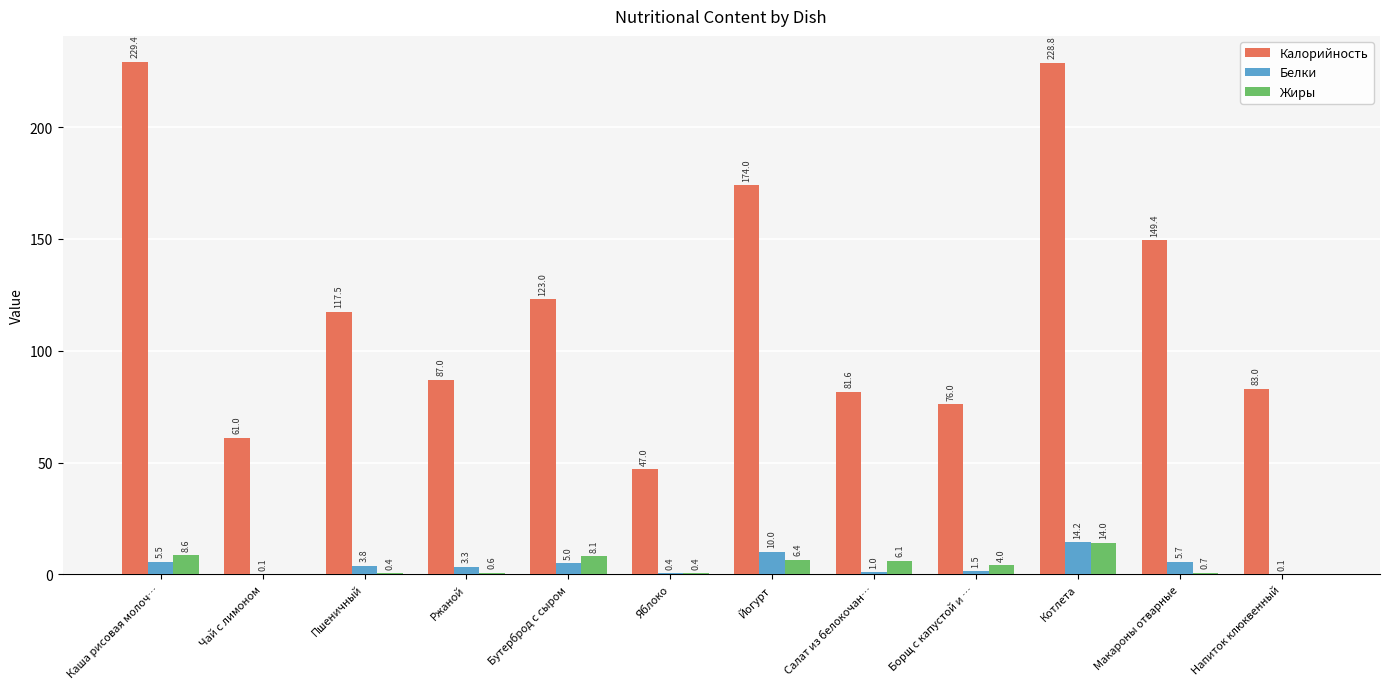

What is the difference between the Жиры values at Котлета and Напиток клюквенный?

14.0